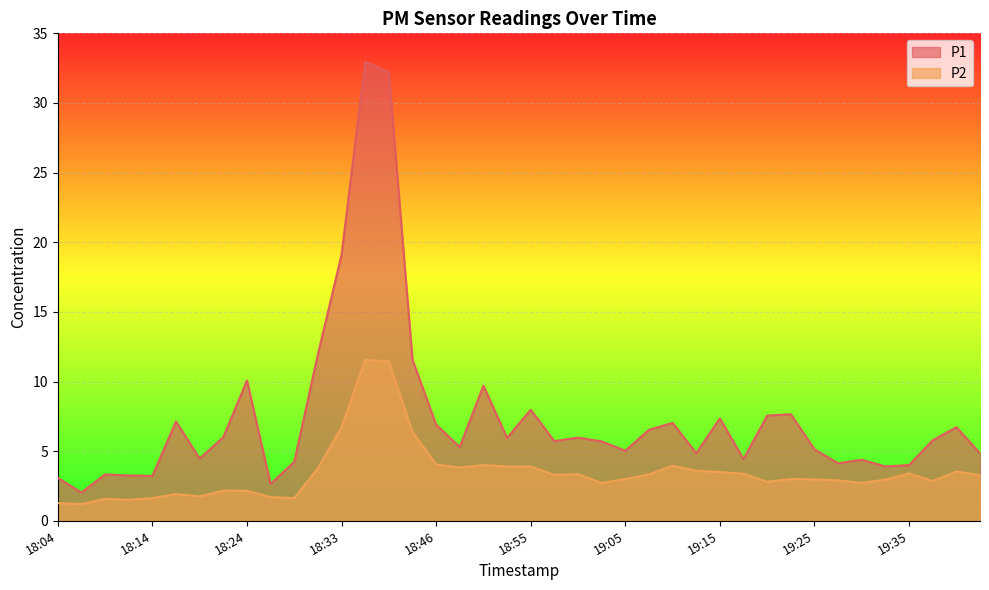

Count the number of data series in this chart.

2